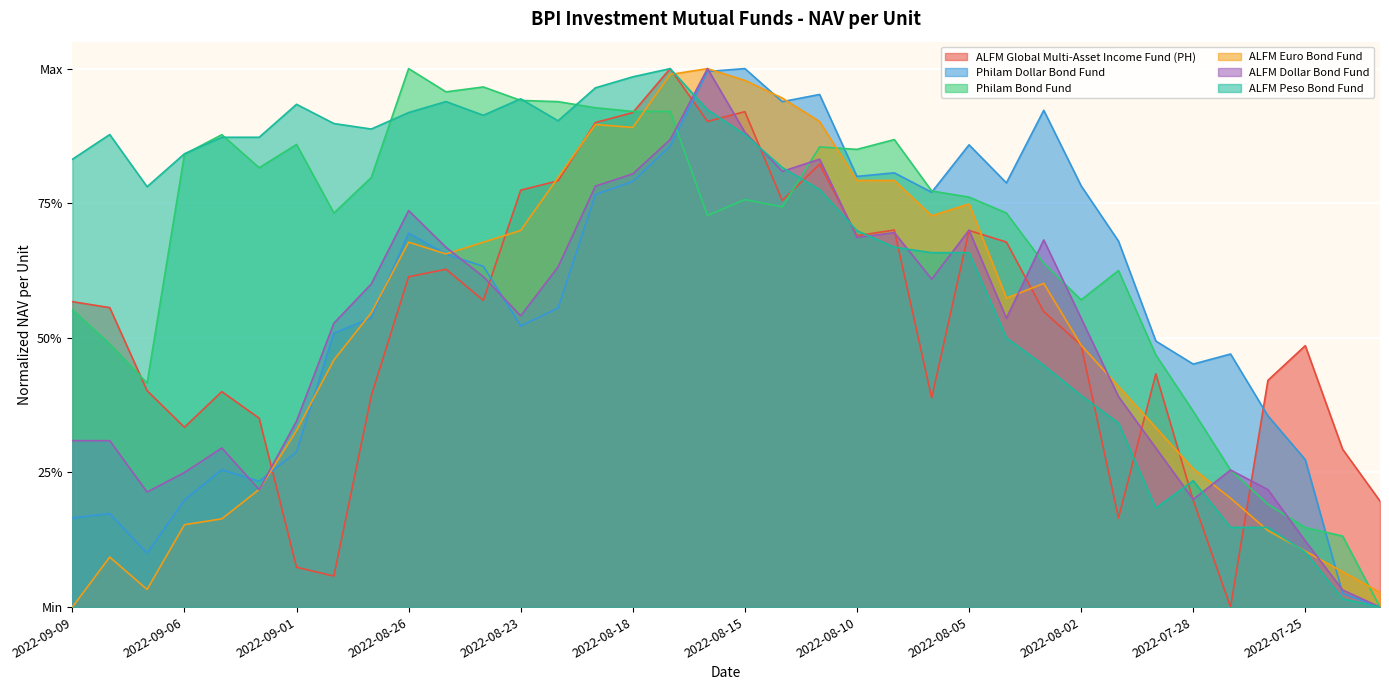

List the series in order of their peak value, highest first.

ALFM Global Multi-Asset Income Fund (PH), Philam Dollar Bond Fund, Philam Bond Fund, ALFM Euro Bond Fund, ALFM Dollar Bond Fund, ALFM Peso Bond Fund